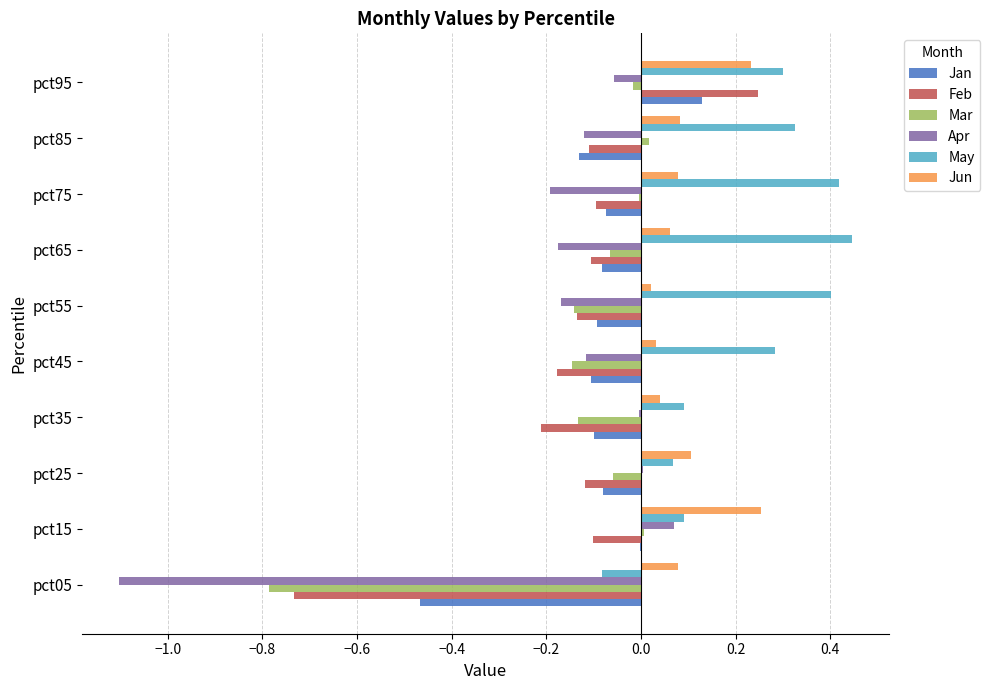

The value of Feb at pct05 is -1.2. True or false?

False